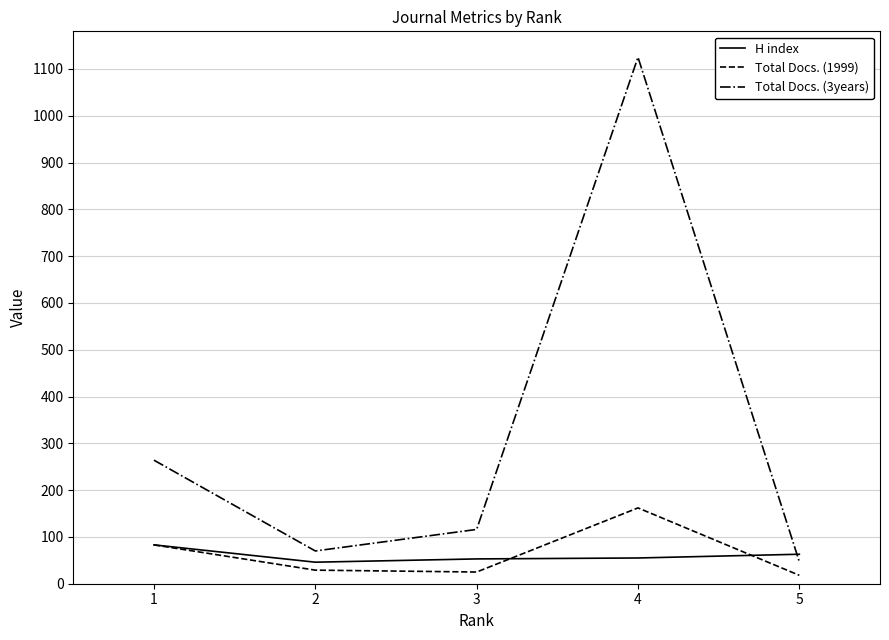

Rank the series by their maximum value, from lowest to highest.

H index, Total Docs. (1999), Total Docs. (3years)